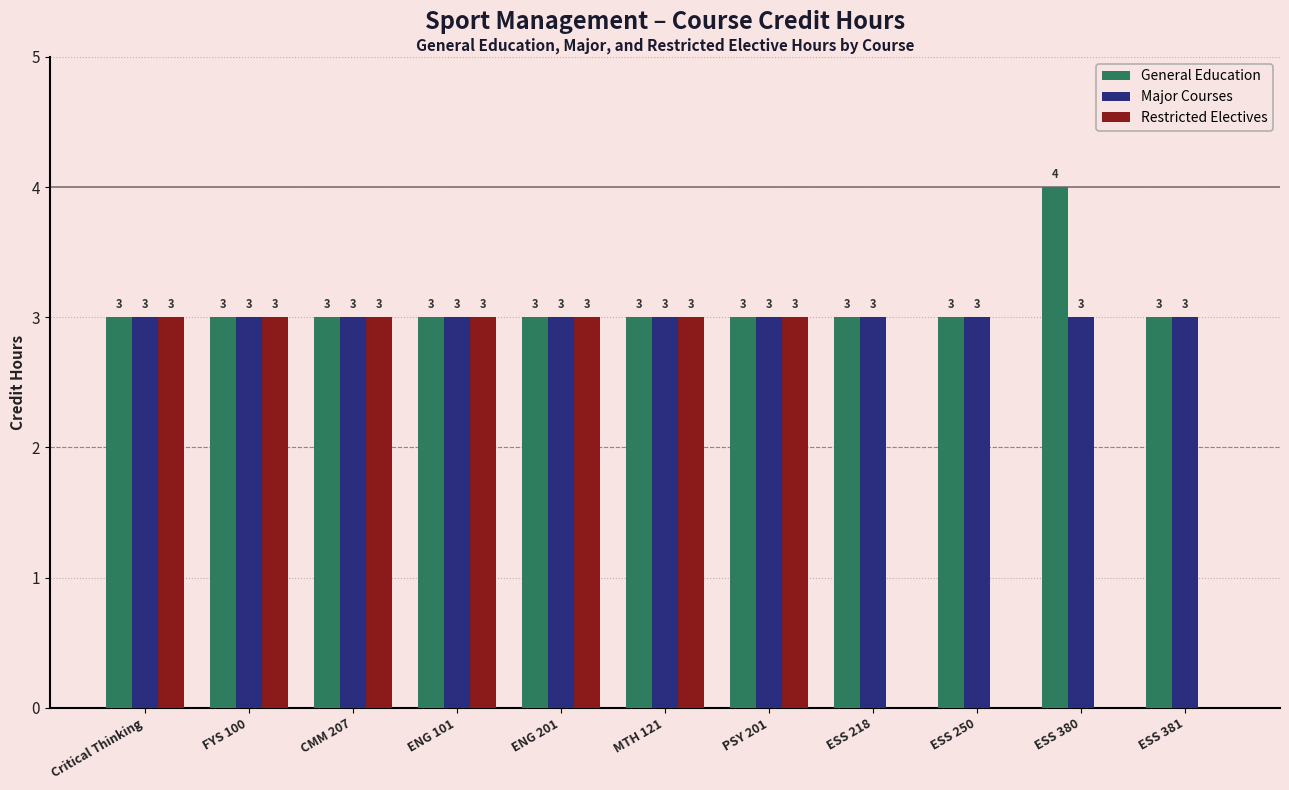

What is the maximum value for General Education?

4